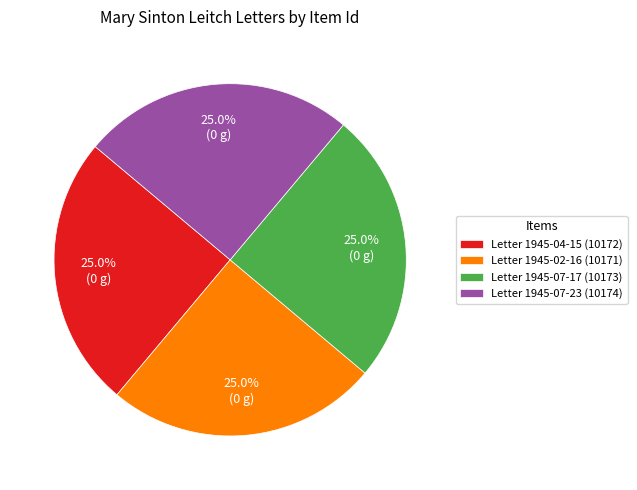

Is Letter 1945-02-16 (10171) the majority of the pie?

No